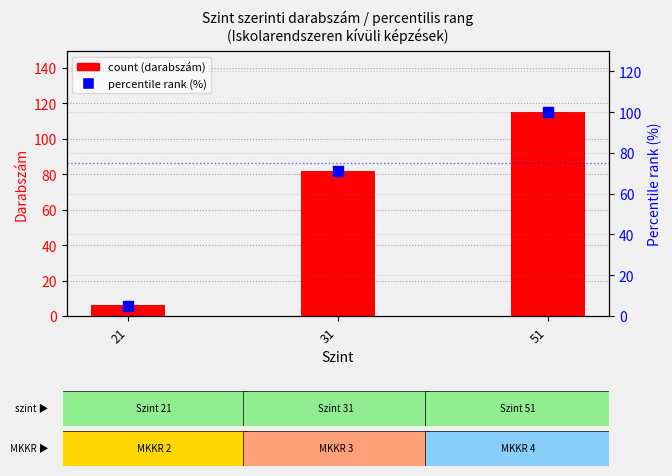

At how many categories does at least one series exceed 112?

1